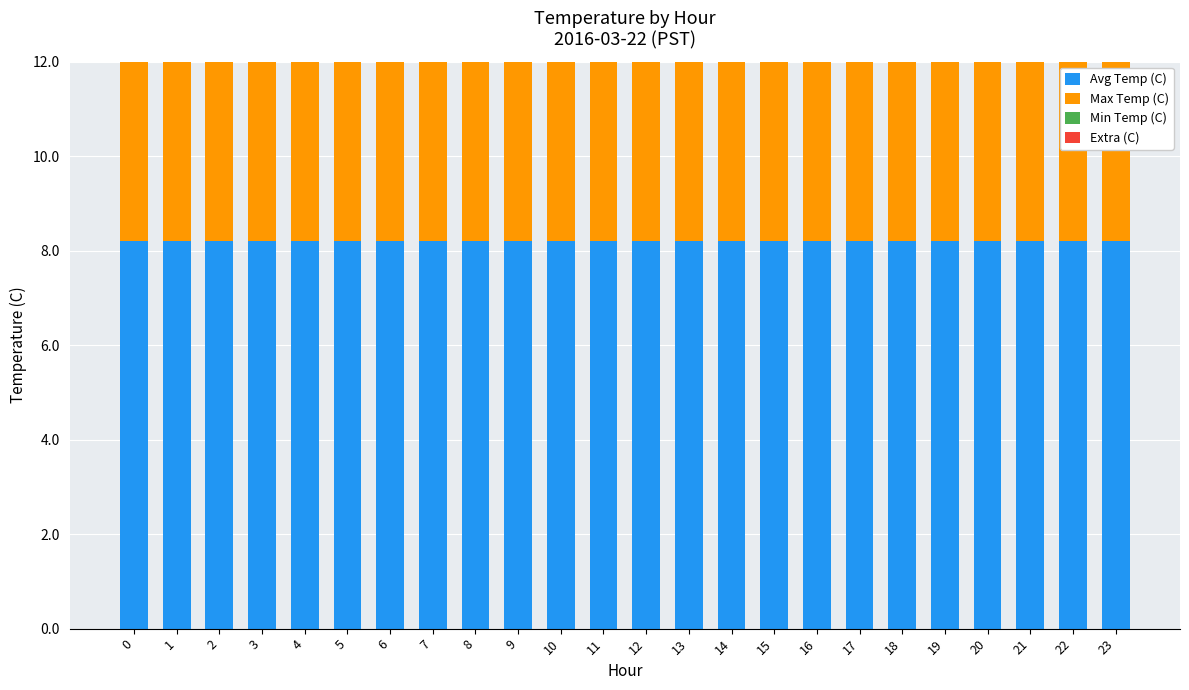

The Extra (C) series shows 0.0 at 13. True or false?

False